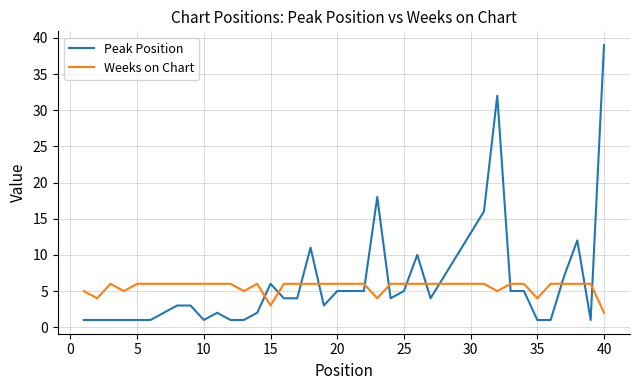

Which series ends up on top after the final intersection of Peak Position and Weeks on Chart?

Peak Position